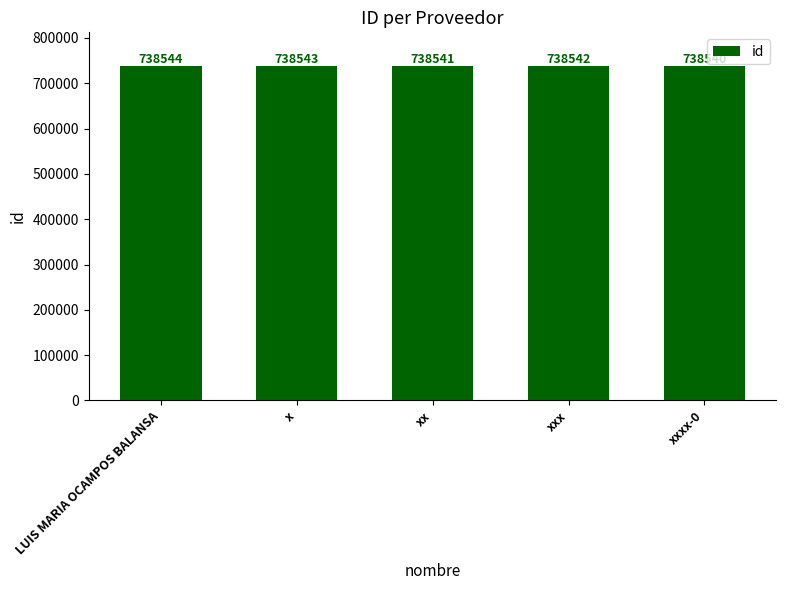

Reading right to left, extract all data points from this chart.

xxxx-0=738540	xxx=738542	xx=738541	x=738543	LUIS MARIA OCAMPOS BALANSA=738544